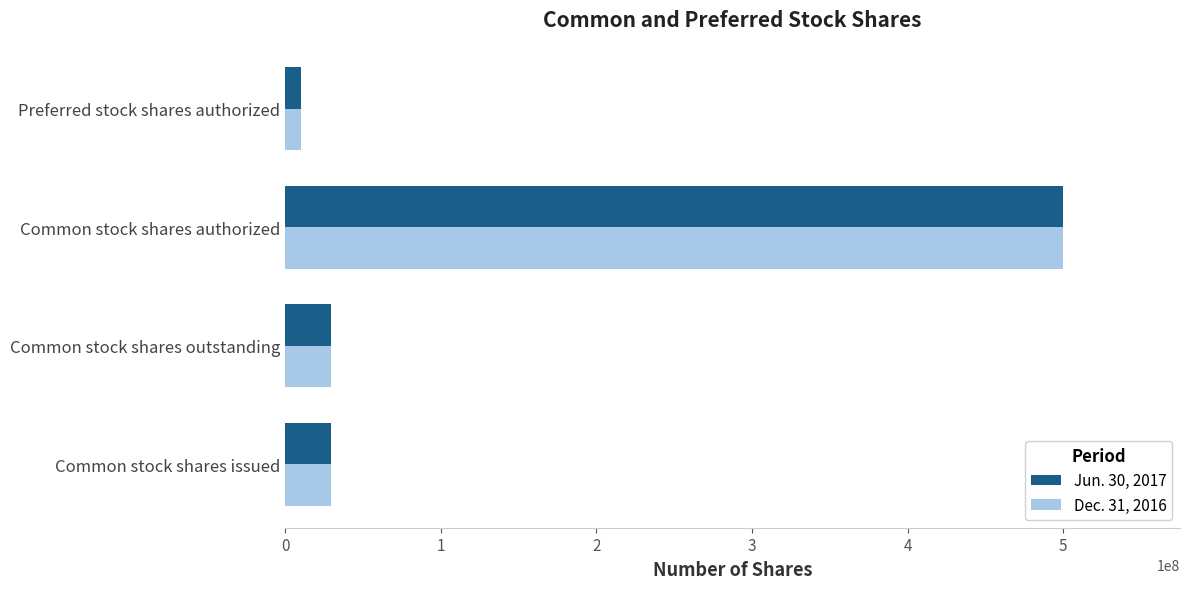

What is the sum of the Dec. 31, 2016 values at Common stock shares outstanding and Common stock shares issued?

59437734